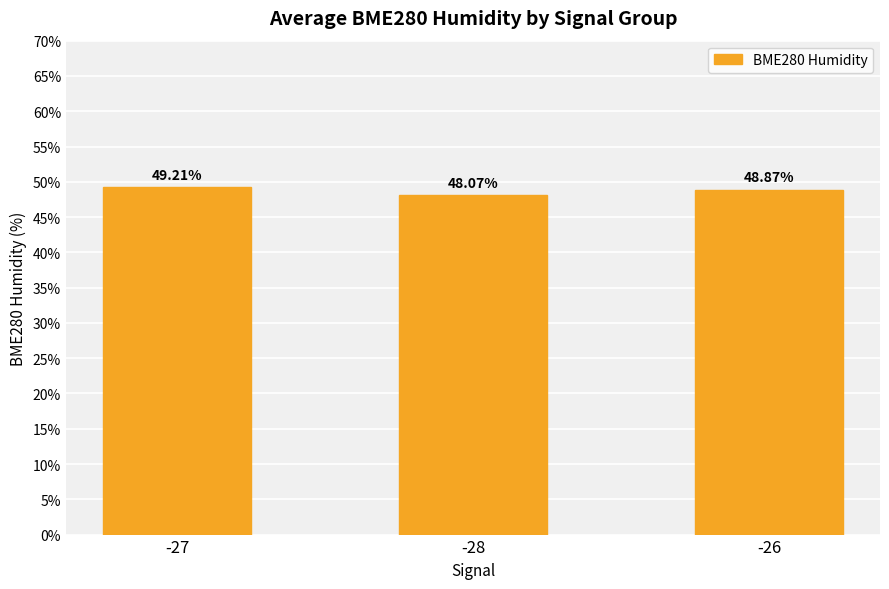

List the labels in order of value, largest first.

-27, -26, -28